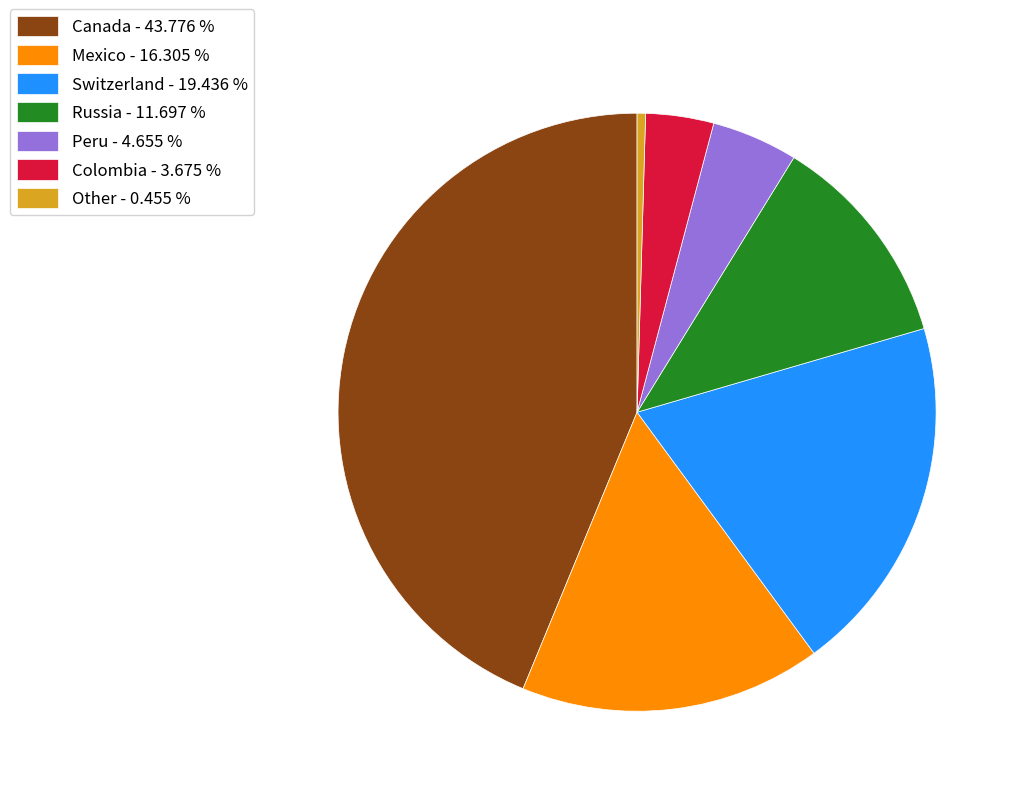

Do Switzerland - 19.436 % and Canada - 43.776 % together represent more than half of the pie?

Yes